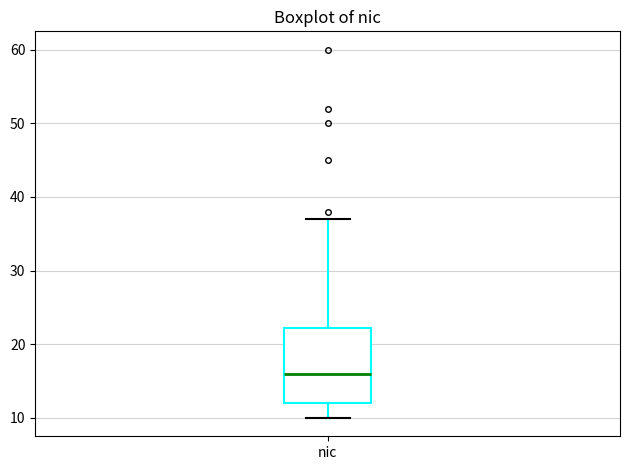

Where does the upper whisker of the box for nic end on the y-axis? The values are not printed on the chart, so give them approximately, as read against the axis.

37